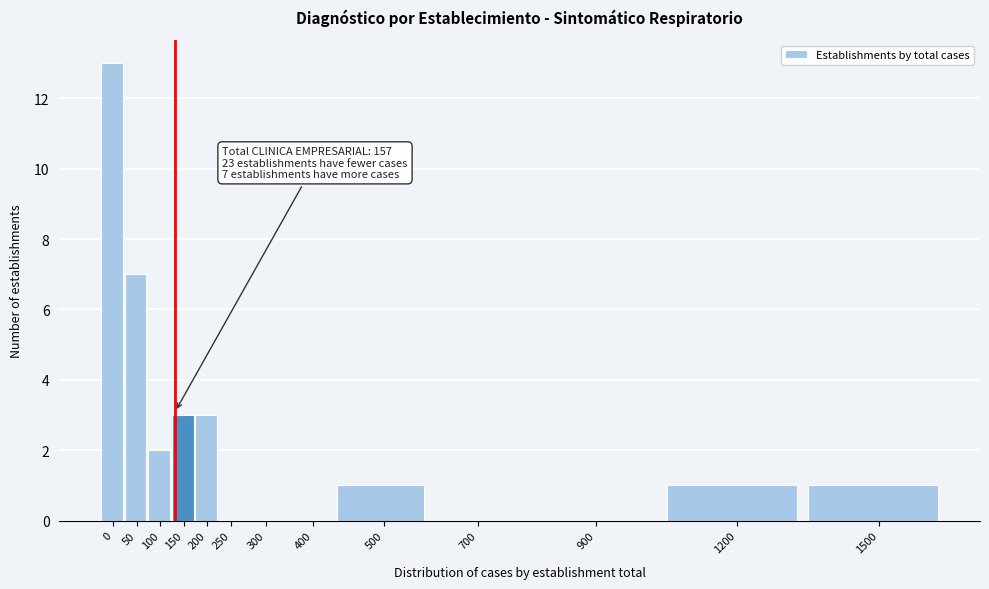

Reading left to right, transcribe all the data shown in this chart.

0=13	50=7	100=2	150=3	200=3	250=0	300=0	400=0	500=1	700=0	900=0	1200=1	1500=1